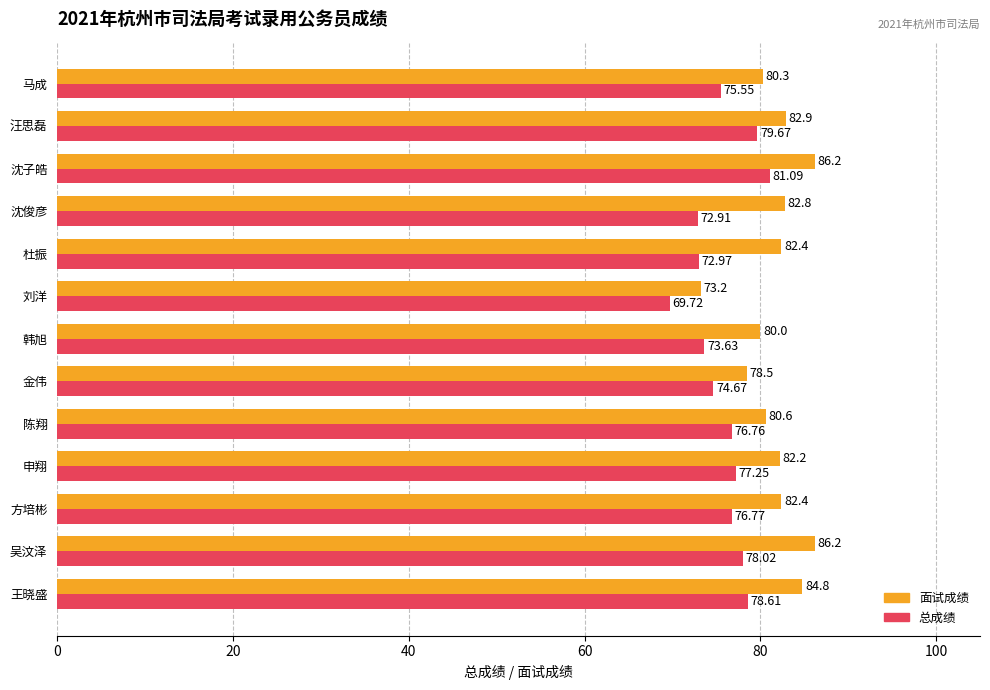

List the series in order of their overall mean, lowest first.

总成绩, 面试成绩